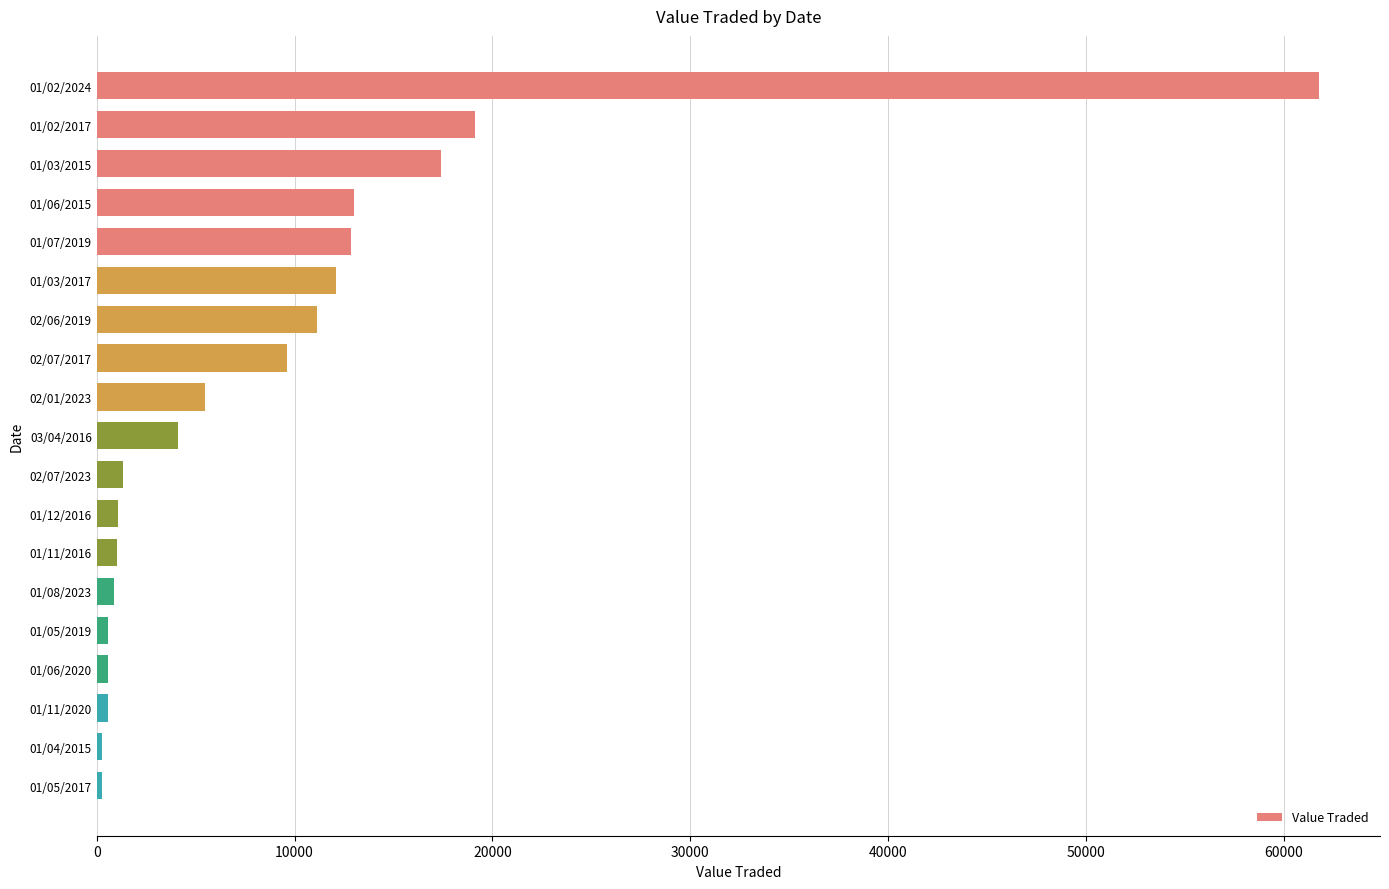

The chart shows a value of 5536 at 01/07/2019. True or false?

False